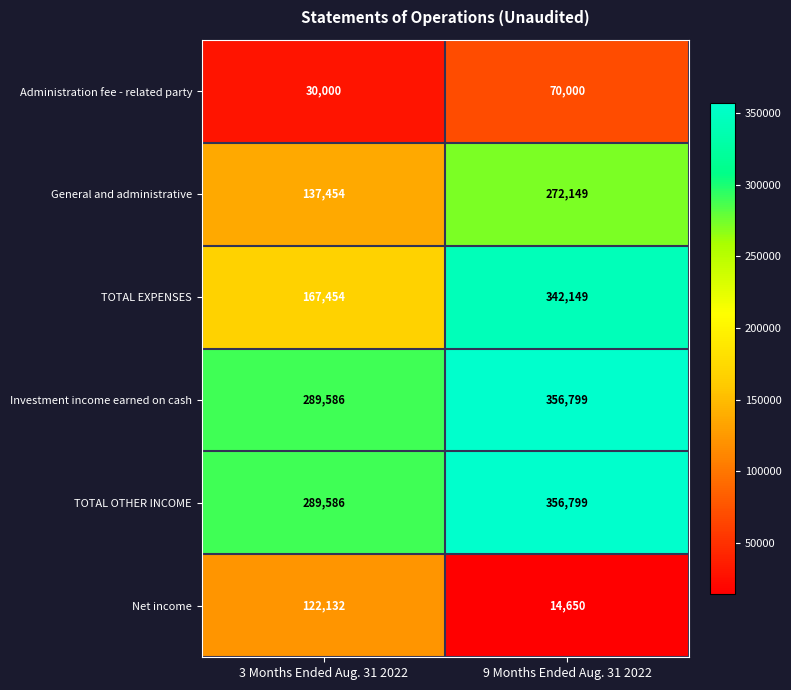

What is the total value across all series at 3 Months Ended Aug. 31 2022?

1036212